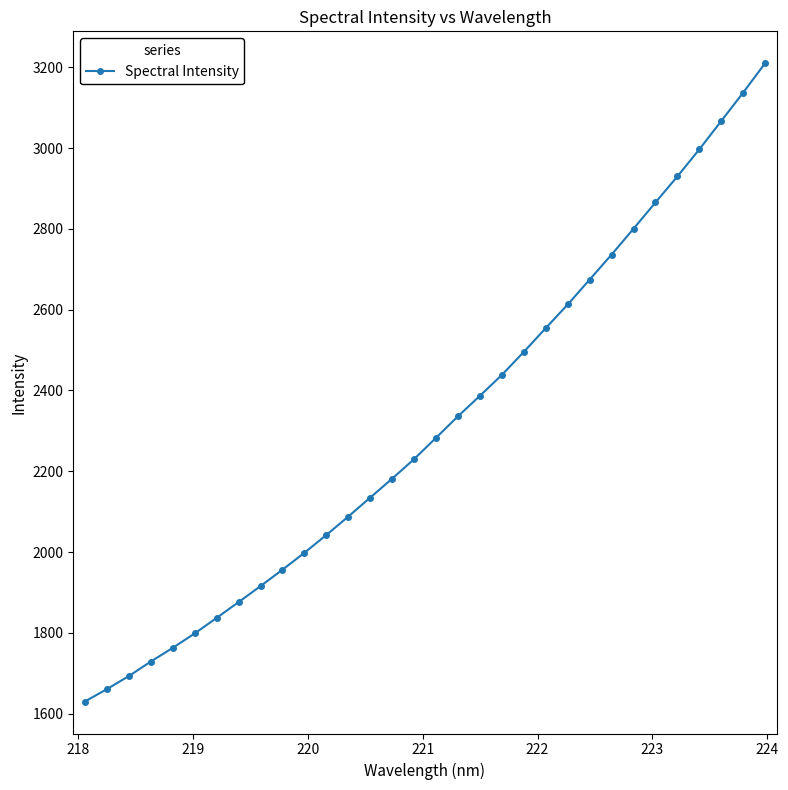

What is the sum of all values?

74058.5